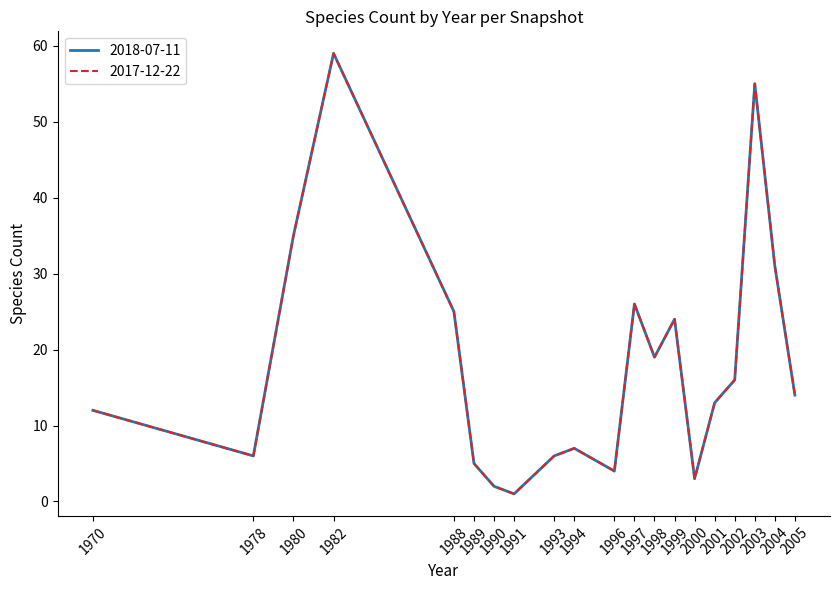

Rank the series at 1980 from lowest to highest value.

2018-07-11, 2017-12-22